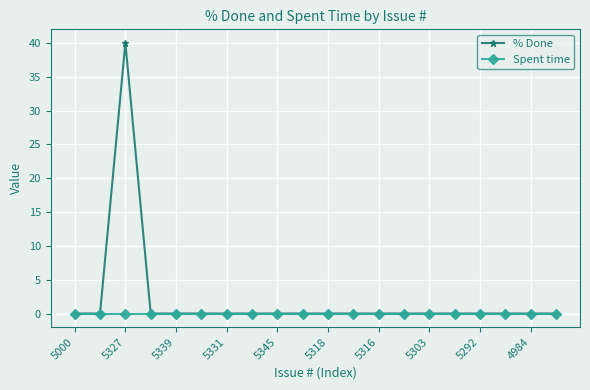

Which series has the widest spread of values?

% Done